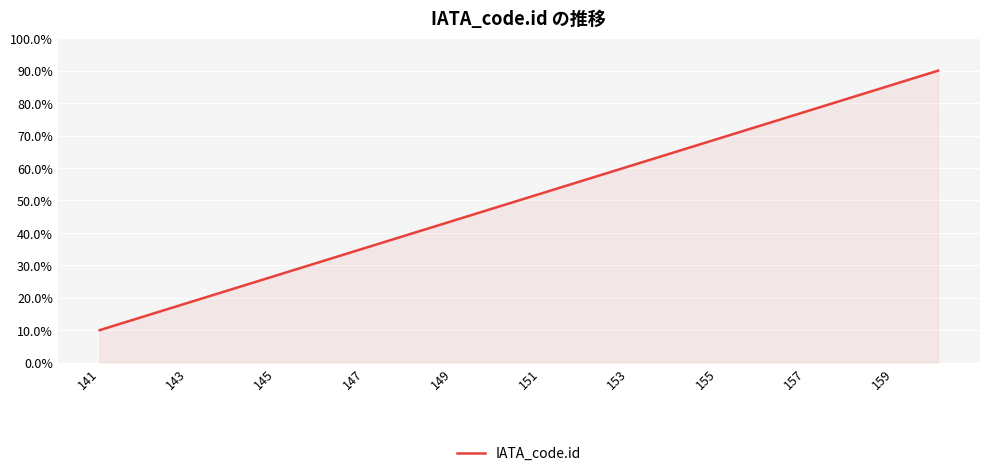

What is the smallest value displayed?

10.0